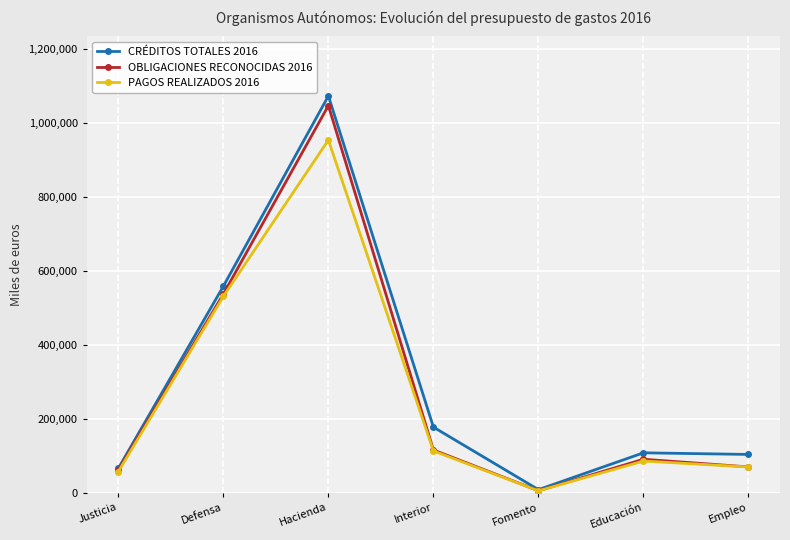

At which category does OBLIGACIONES RECONOCIDAS 2016 reach its first local valley?

Fomento